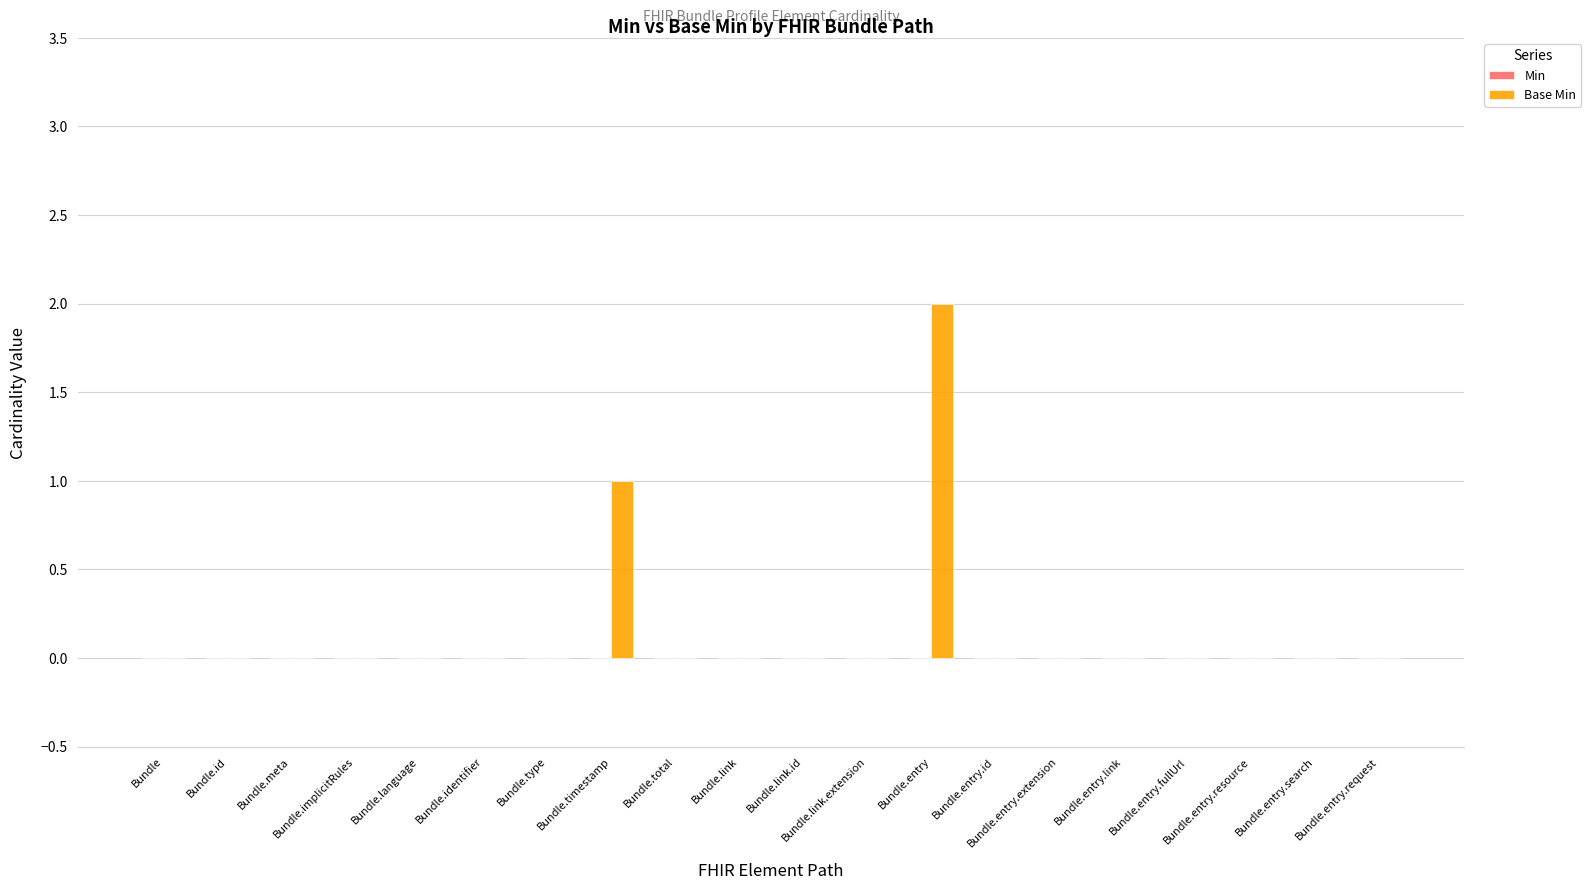

What is the sum of all values?

3